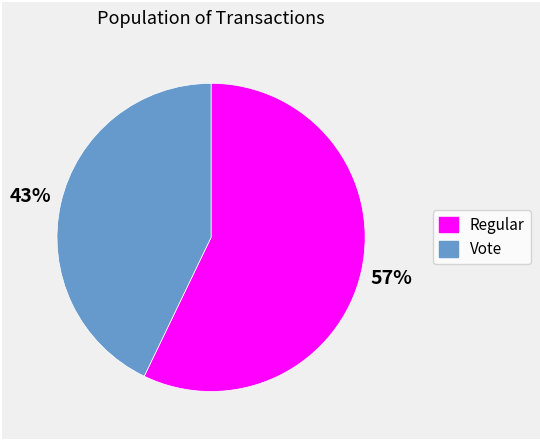

What percentage is the Regular slice, to the nearest percent?

57%